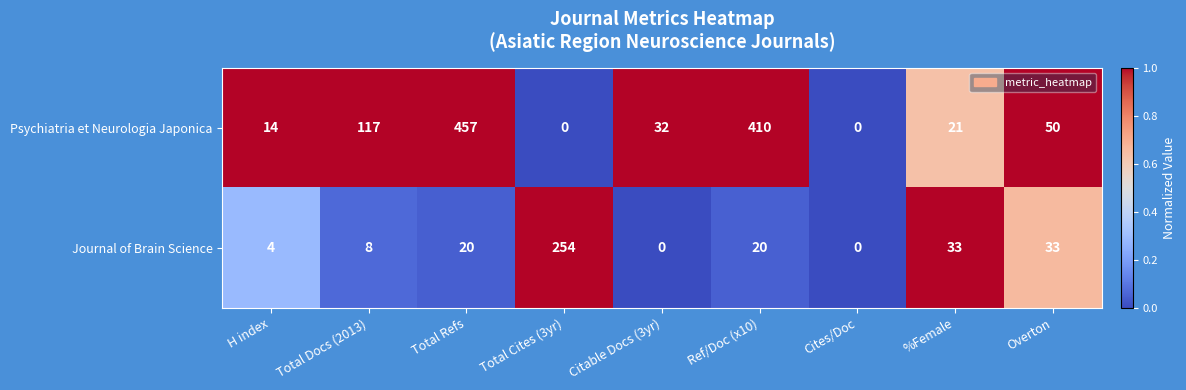

How many positive values does the Journal of Brain Science series have?

7